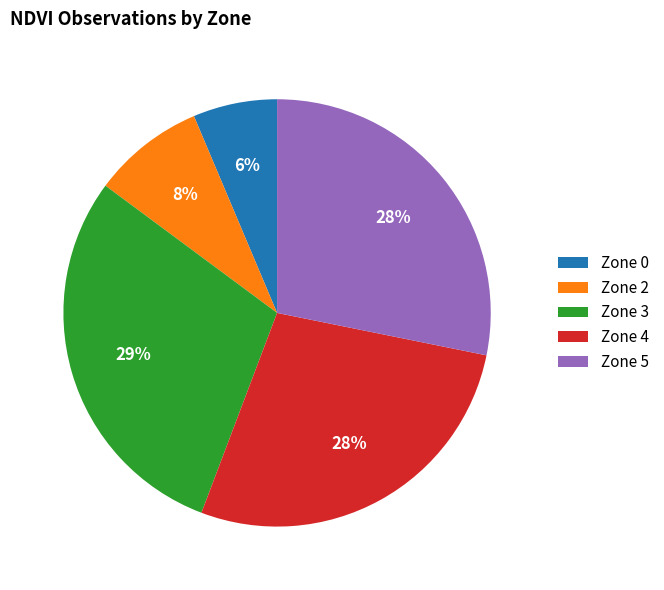

The Zone 3 slice represents 29% of the pie. True or false?

True